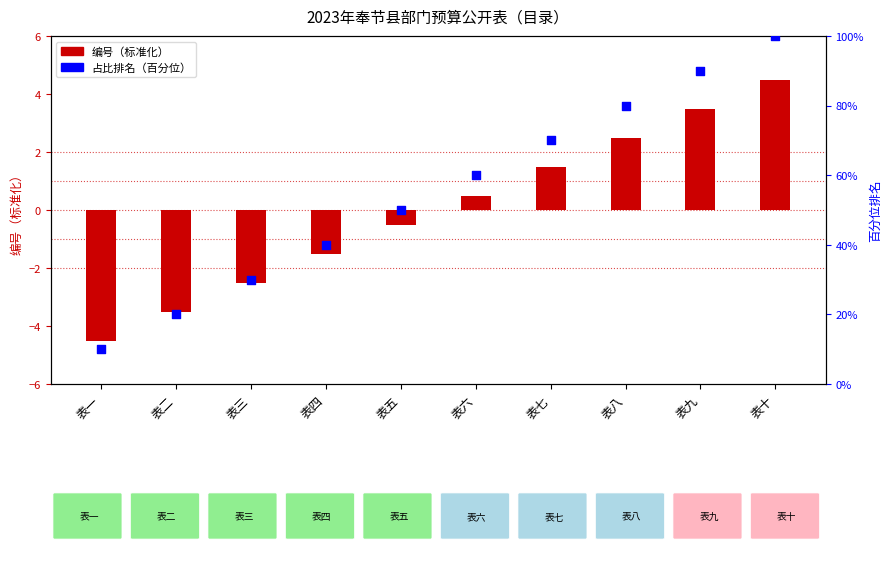

Is the value of 编号（标准化） at 表六 greater than the value of 占比排名（百分位） at 表二?

No